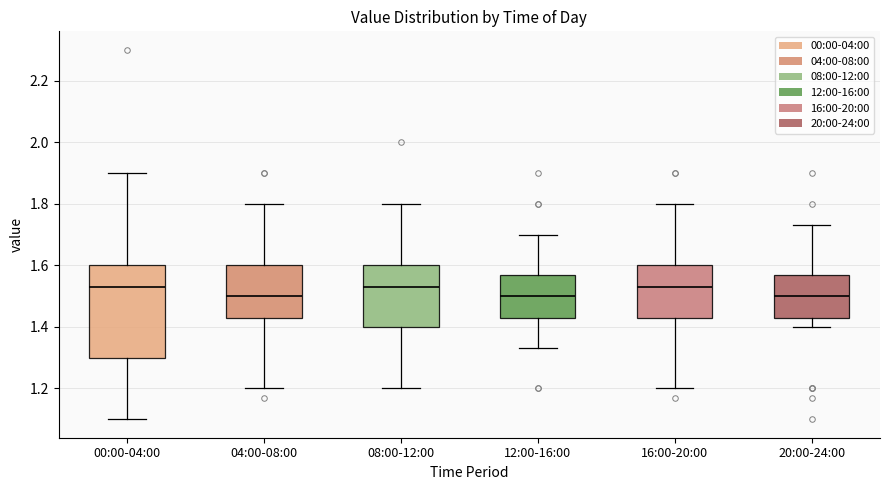

Reading left to right, transcribe this box plot: for each box, give where its median line is, the range the box spans, and where its two whiskers end, as read against the y-axis. The values are not printed on the chart, so give them approximately, as read against the axis.

00:00-04:00: median 1.54, box 1.30 to 1.60, whiskers 1.10 to 1.90
04:00-08:00: median 1.50, box 1.44 to 1.60, whiskers 1.20 to 1.80
08:00-12:00: median 1.54, box 1.40 to 1.60, whiskers 1.20 to 1.80
12:00-16:00: median 1.50, box 1.44 to 1.58, whiskers 1.34 to 1.70
16:00-20:00: median 1.54, box 1.44 to 1.60, whiskers 1.20 to 1.80
20:00-24:00: median 1.50, box 1.44 to 1.58, whiskers 1.40 to 1.74